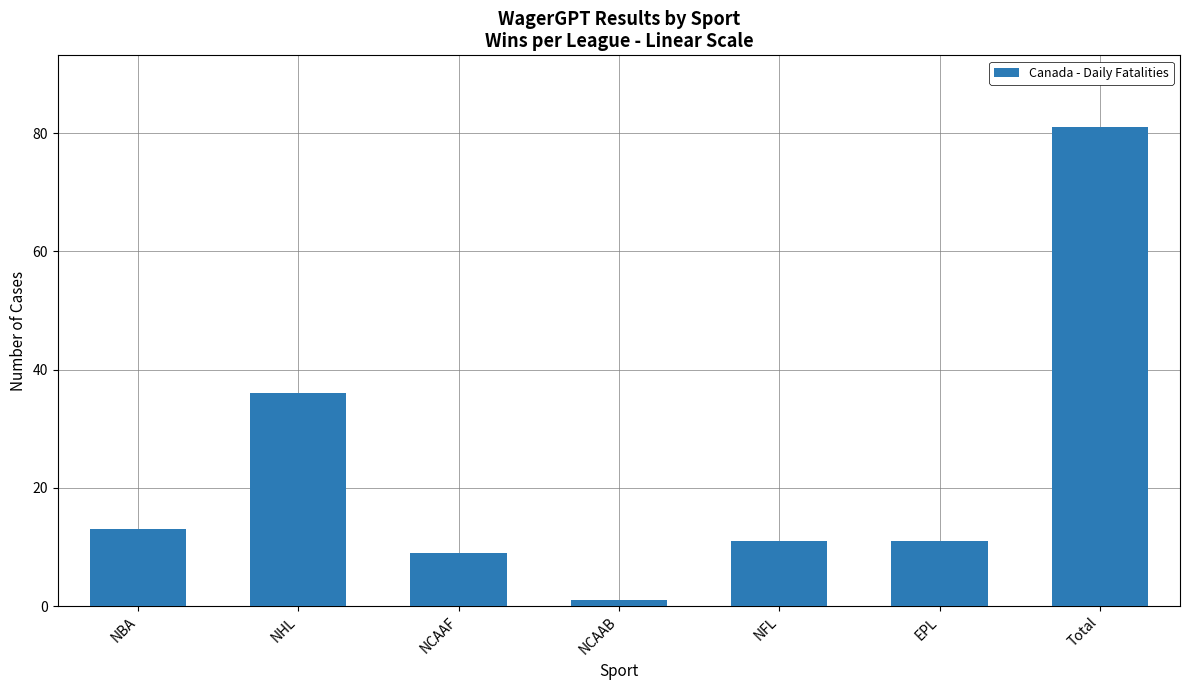

Is it true that the value at NHL is 14?

False